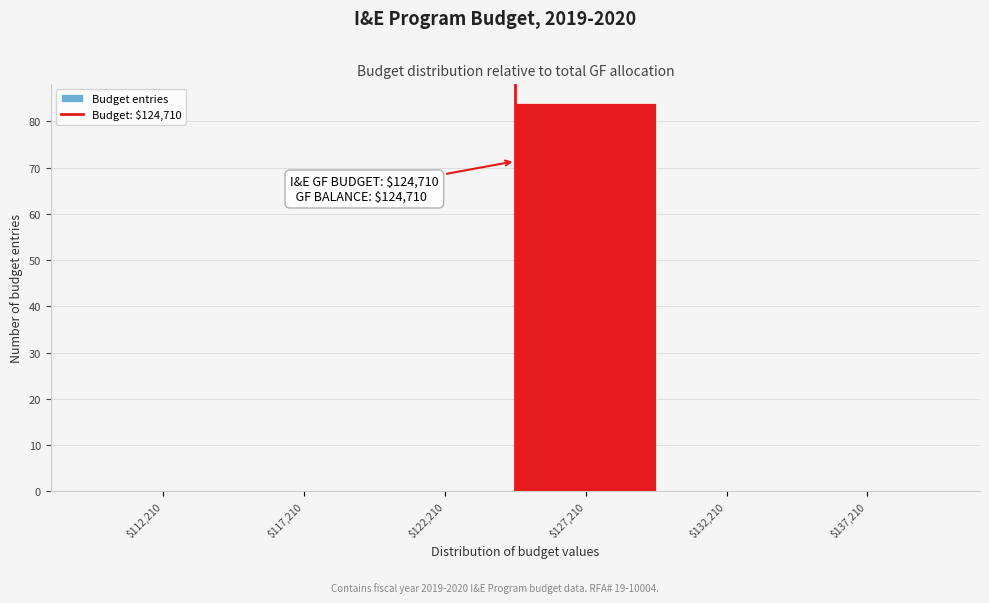

Which range on the x-axis has the tallest bar?

124500 to 129500